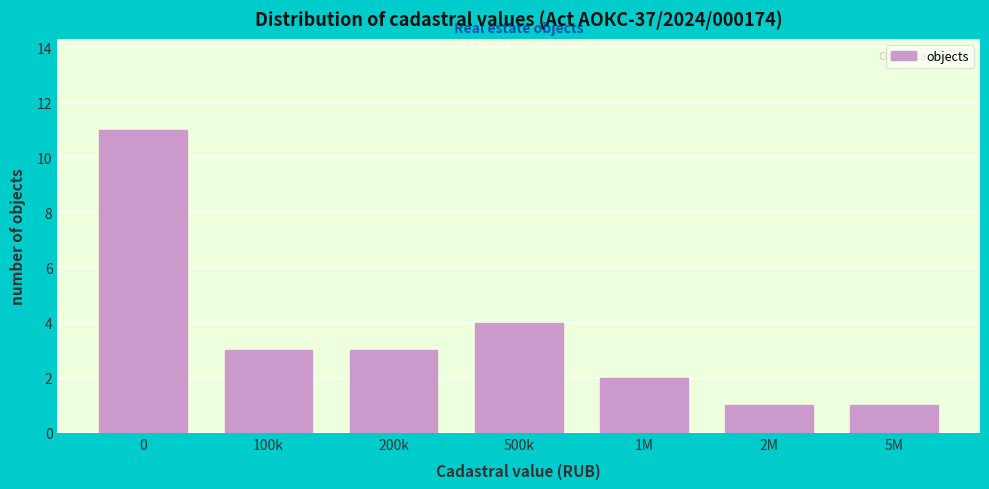

Reading left to right, extract all data points from this chart.

11	3	3	4	2	1	1